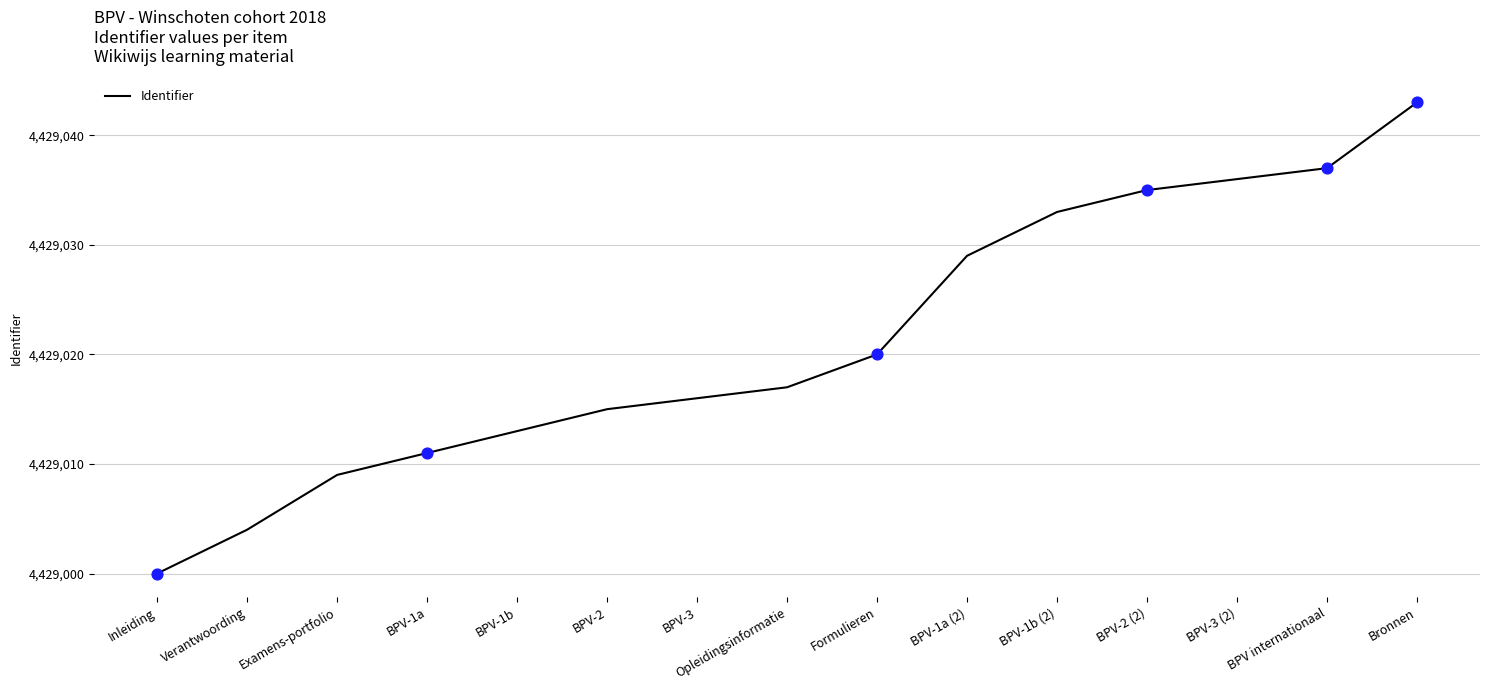

What is the change in value from Formulieren to BPV-2 (2)?

+15